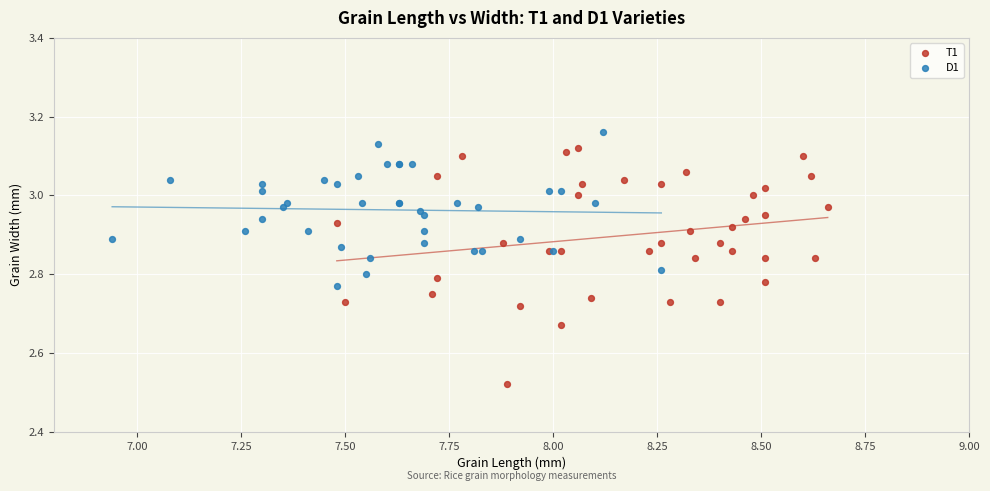

Which series has the largest Y range (max minus min)?

T1